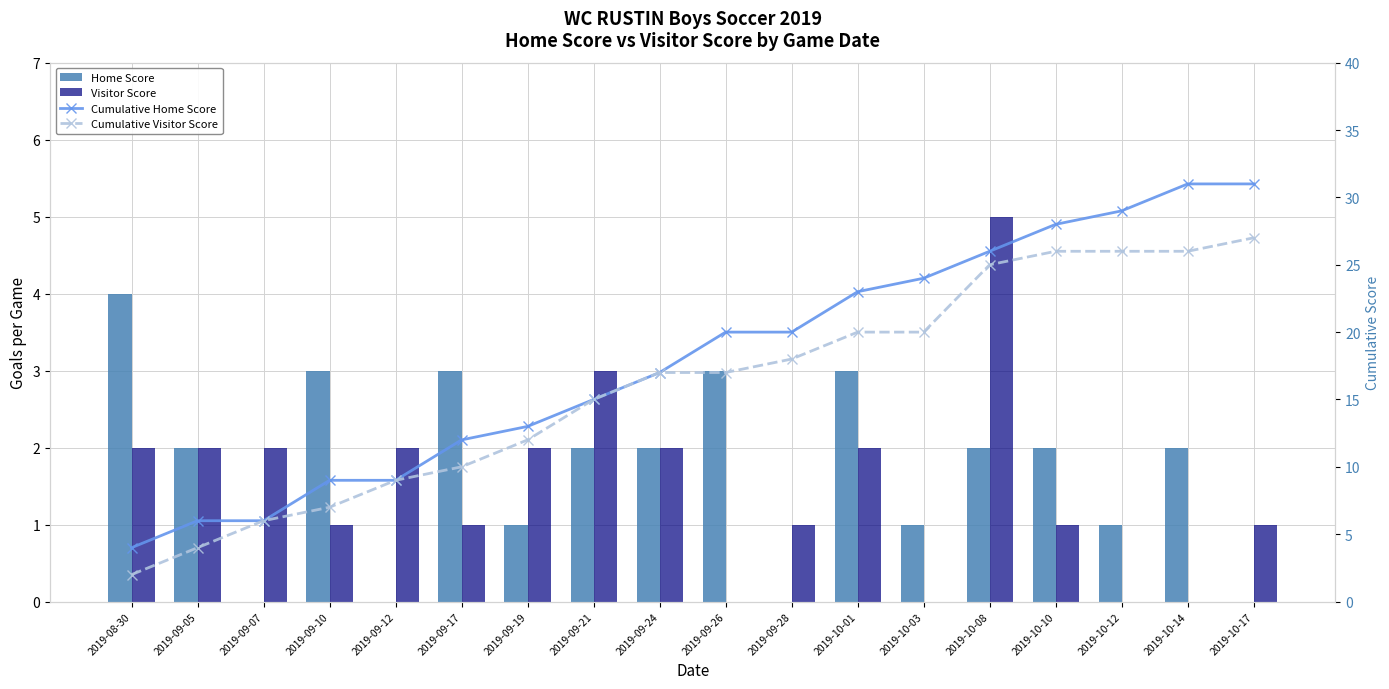

Where is Visitor Score nearest to the value 2?

2019-08-30